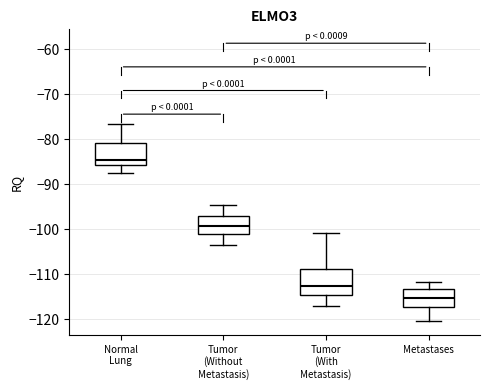

Which box's median line is the highest?

Normal Lung